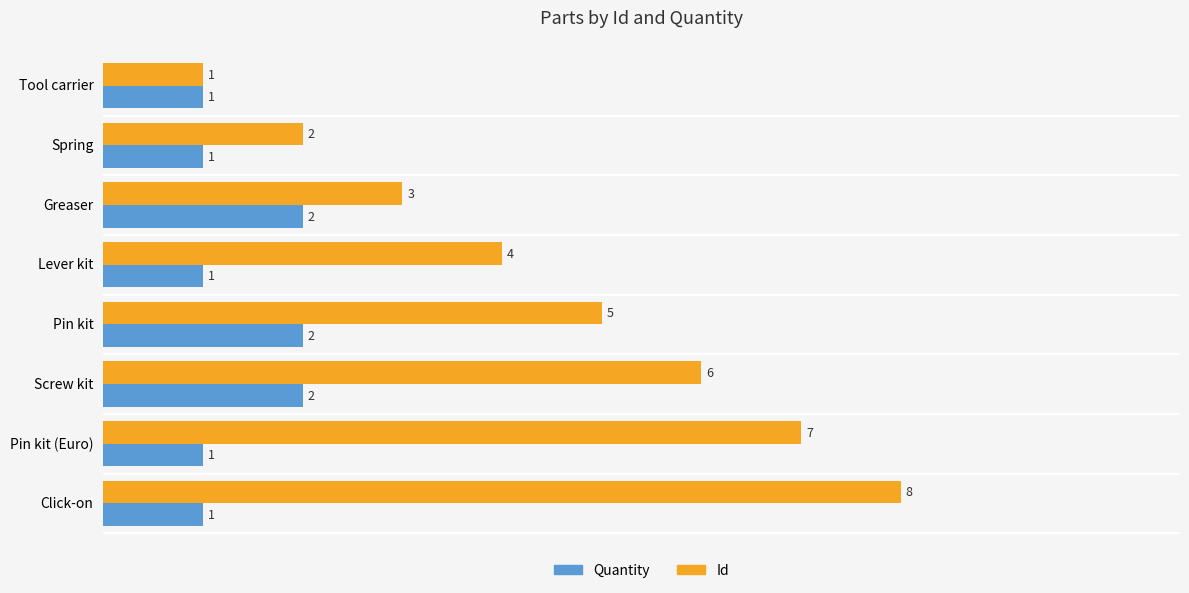

Which series has the largest total across all categories?

Id